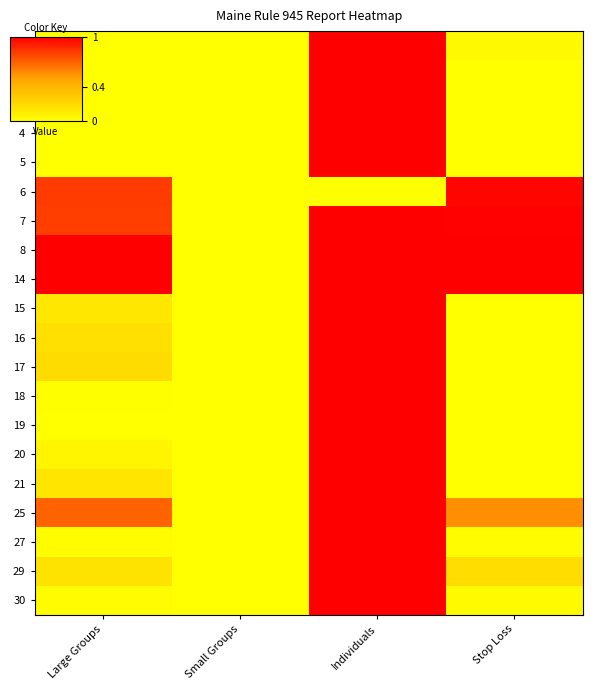

What is the spread (max minus min) of values at Individuals?

1.0